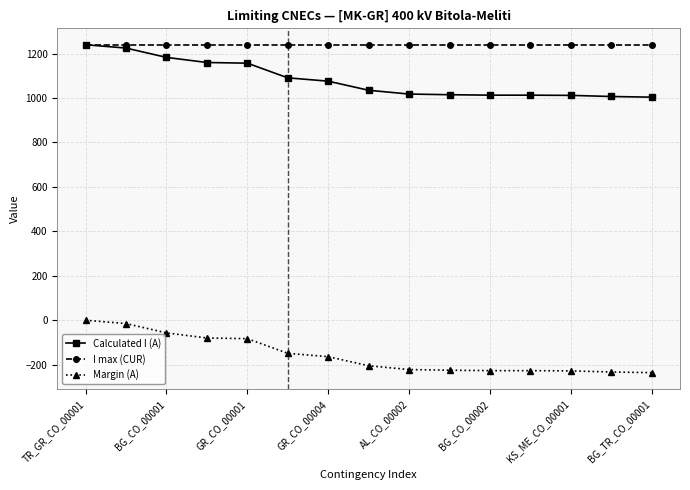

What is the highest value of the Calculated I (A) series?

1240